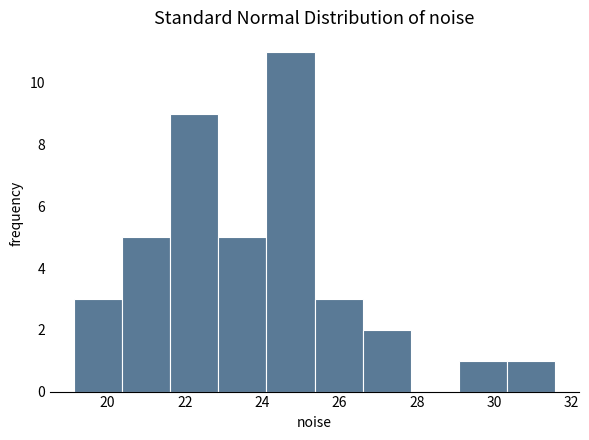

Reading left to right, list every bar in this chart as the range it spans on the x-axis followed by its height. Neither the bar edges nor the heights are printed on the chart, so give them approximately, as read against the axes.

19.2 to 20.4: 3
20.4 to 21.6: 5
21.6 to 22.8: 9
22.8 to 24.2: 5
24.2 to 25.4: 11
25.4 to 26.6: 3
26.6 to 27.8: 2
27.8 to 29.0: 0
29.0 to 30.4: 1
30.4 to 31.6: 1